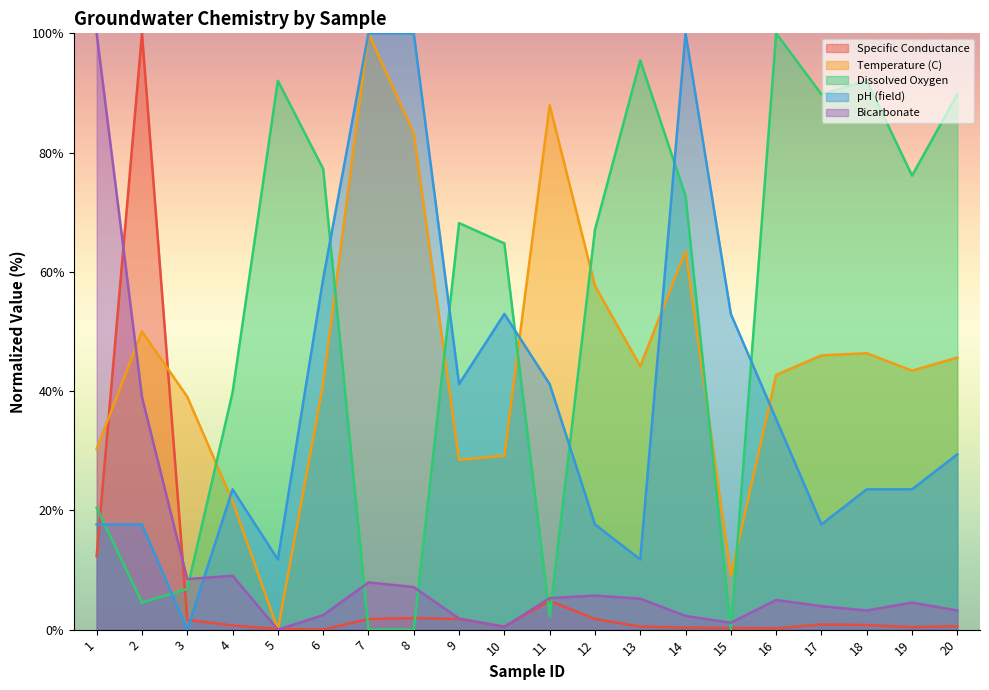

Reading left to right, what are all the values shown in this chart?

Specific Conductance: 12.3	100.0	1.6	0.7	0.1	0.0	1.8	1.9	1.8	0.5	4.8	1.8	0.5	0.3	0.3	0.2	0.9	0.8	0.4	0.6
Temperature (C): 30.3	50.0	39.1	21.5	0.0	41.2	100.0	83.2	28.5	29.2	88.0	57.7	44.2	63.5	9.1	42.7	46.0	46.4	43.4	45.6
Dissolved Oxygen: 20.5	4.5	6.8	39.8	92.0	77.3	0.0	0.0	68.2	64.8	2.3	67.0	95.5	72.7	0.0	100.0	89.8	92.0	76.1	89.8
pH (field): 17.6	17.6	0.0	23.5	11.8	58.8	100.0	100.0	41.2	52.9	41.2	17.6	11.8	100.0	52.9	35.3	17.6	23.5	23.5	29.4
Bicarbonate: 100.0	39.0	8.5	9.0	0.0	2.4	7.9	7.1	1.9	0.4	5.3	5.7	5.2	2.3	1.2	5.0	3.9	3.2	4.5	3.2